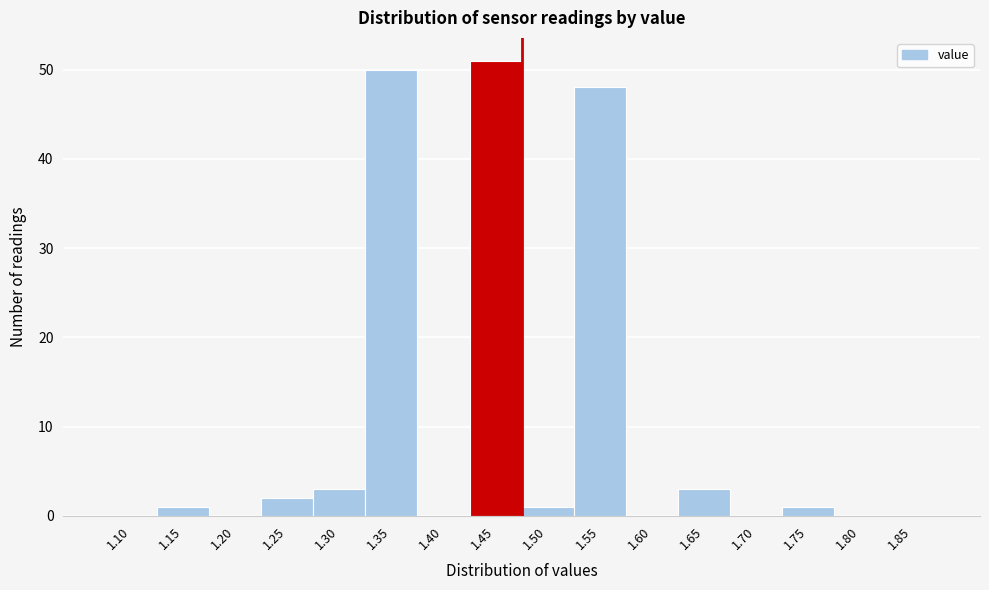

Reading left to right, transcribe all the data shown in this chart.

1.10=0	1.15=1	1.20=0	1.25=2	1.30=3	1.35=50	1.40=0	1.45=51	1.50=1	1.55=48	1.60=0	1.65=3	1.70=0	1.75=1	1.80=0	1.85=0